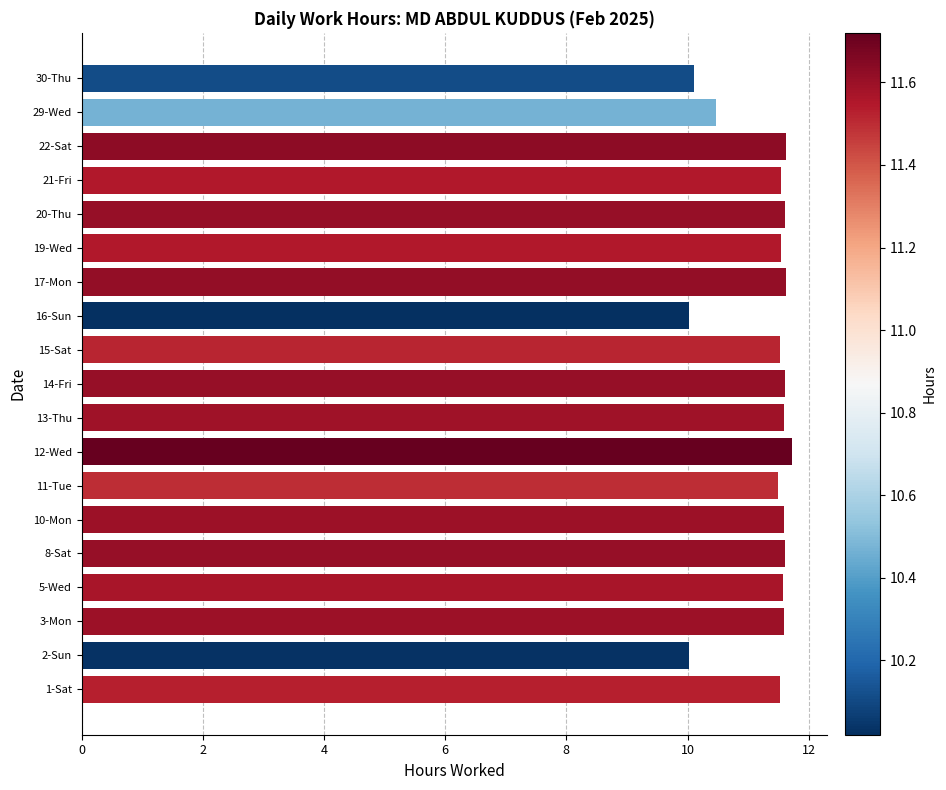

How many data points does each series have?

19